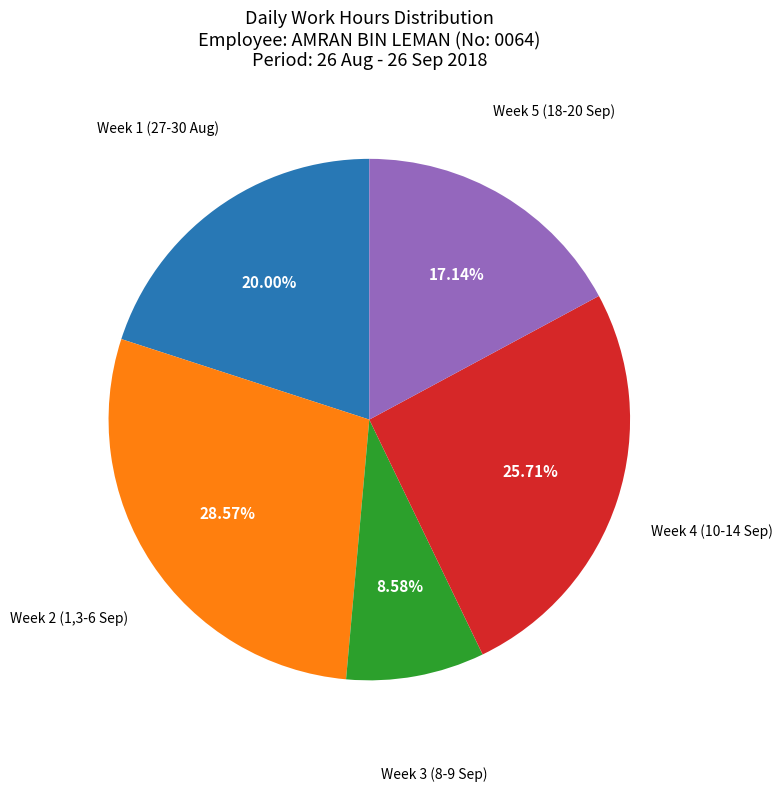

Which has a higher value, Week 4 (10-14 Sep) or Week 1 (27-30 Aug)?

Week 4 (10-14 Sep)